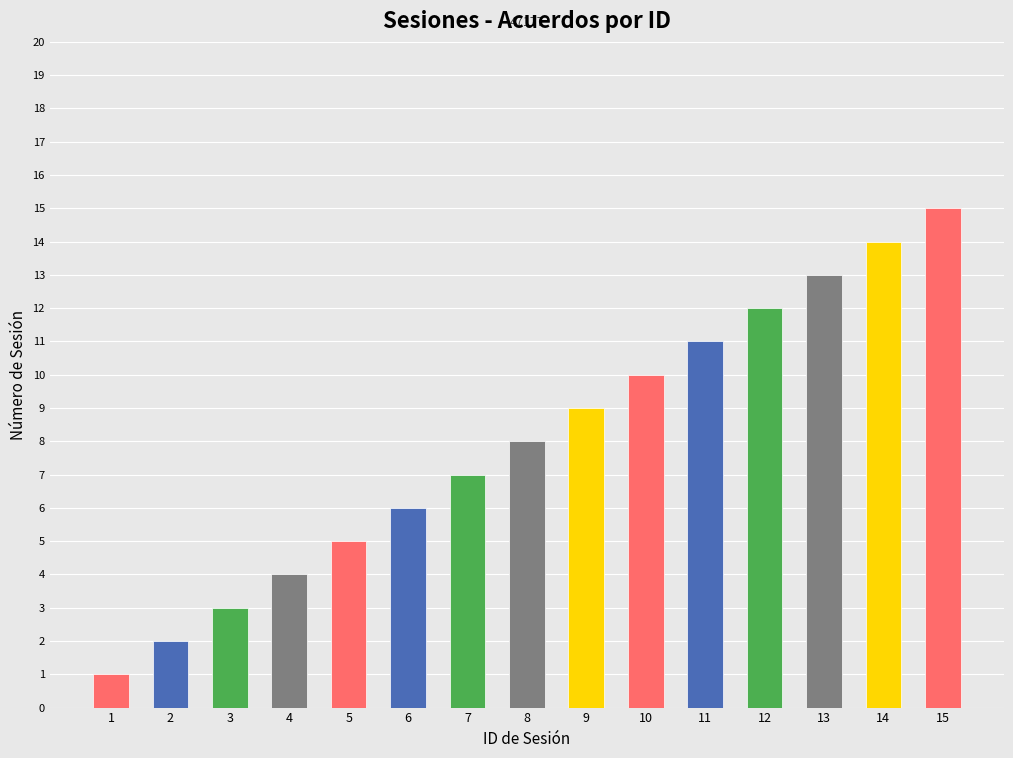

List the labels in order of value, largest first.

15, 14, 13, 12, 11, 10, 9, 8, 7, 6, 5, 4, 3, 2, 1